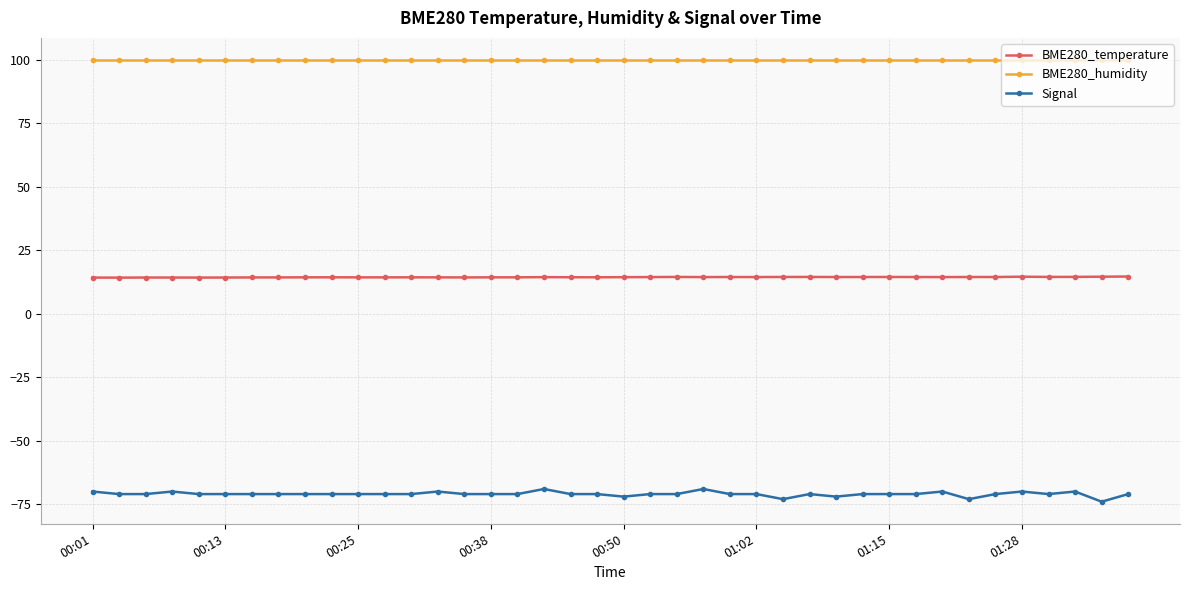

What is the value of the BME280_temperature point at the 15th from the left?

14.3